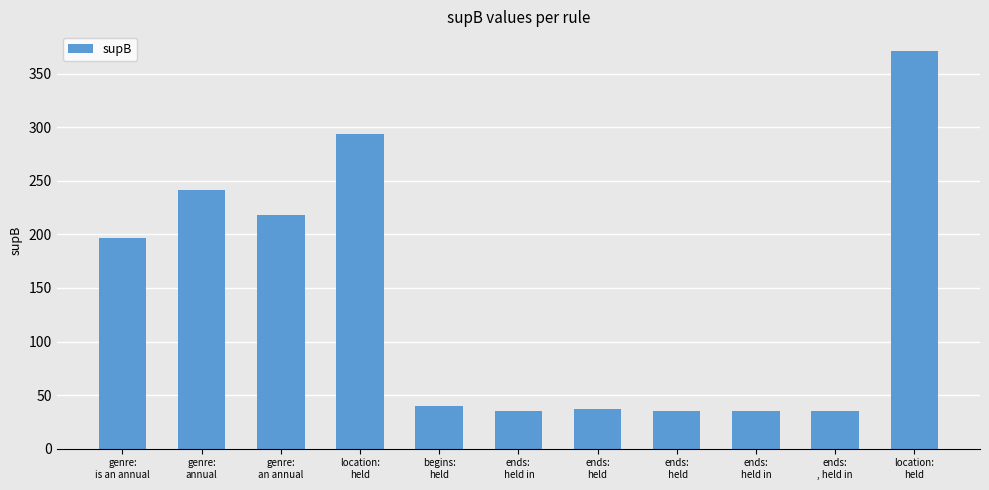

At which label does the data first exceed 40?

genre:
is an annual